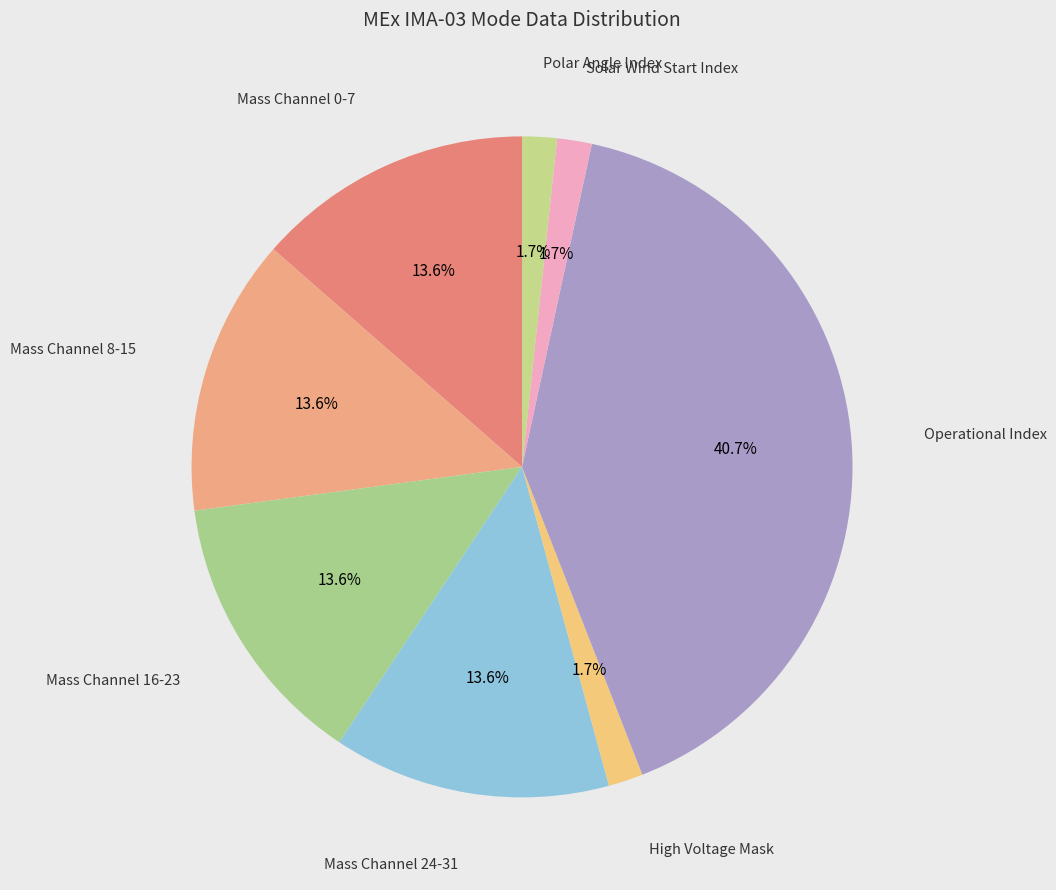

Does Polar Angle Index account for over 50% of the chart?

No